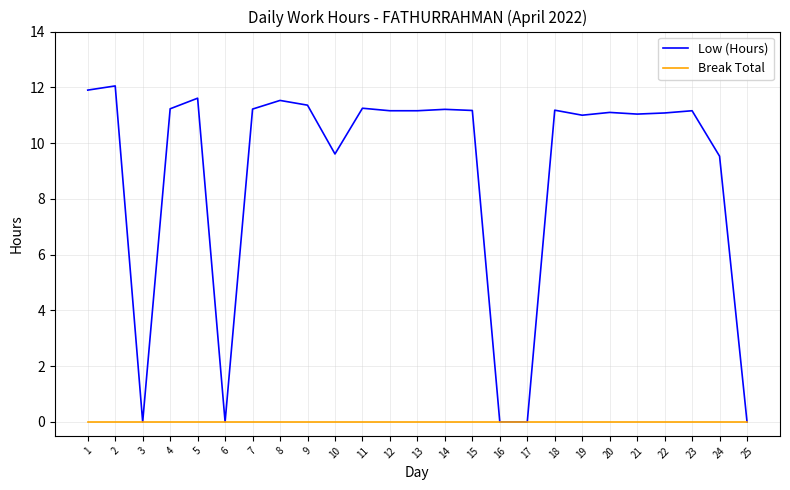

Rank the series at 7 from lowest to highest value.

Break Total, Low (Hours)